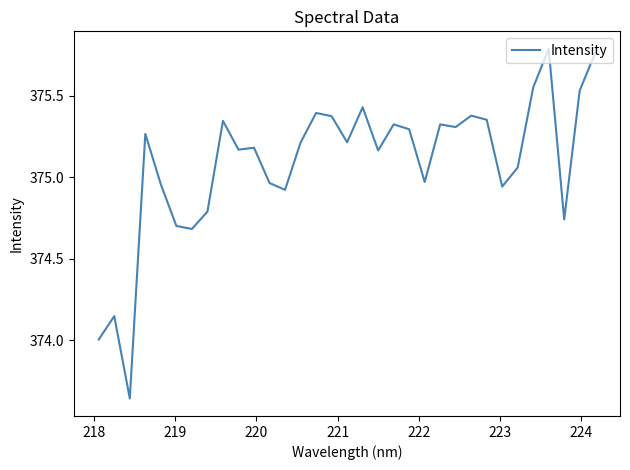

How many values are below 375?

12